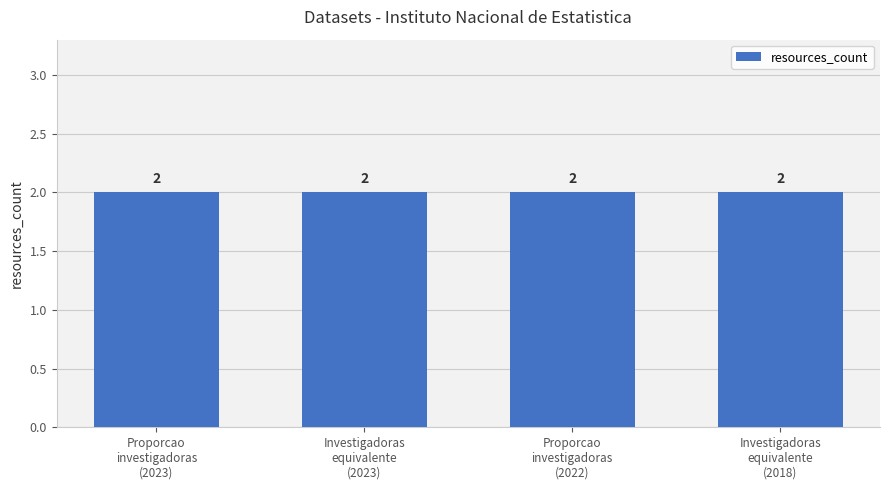

Is the value of metric.reuses at Proporcao de investigadoras/es (2022) greater than the value of metric.followers at Investigadoras/es equivalente (2018)?

No